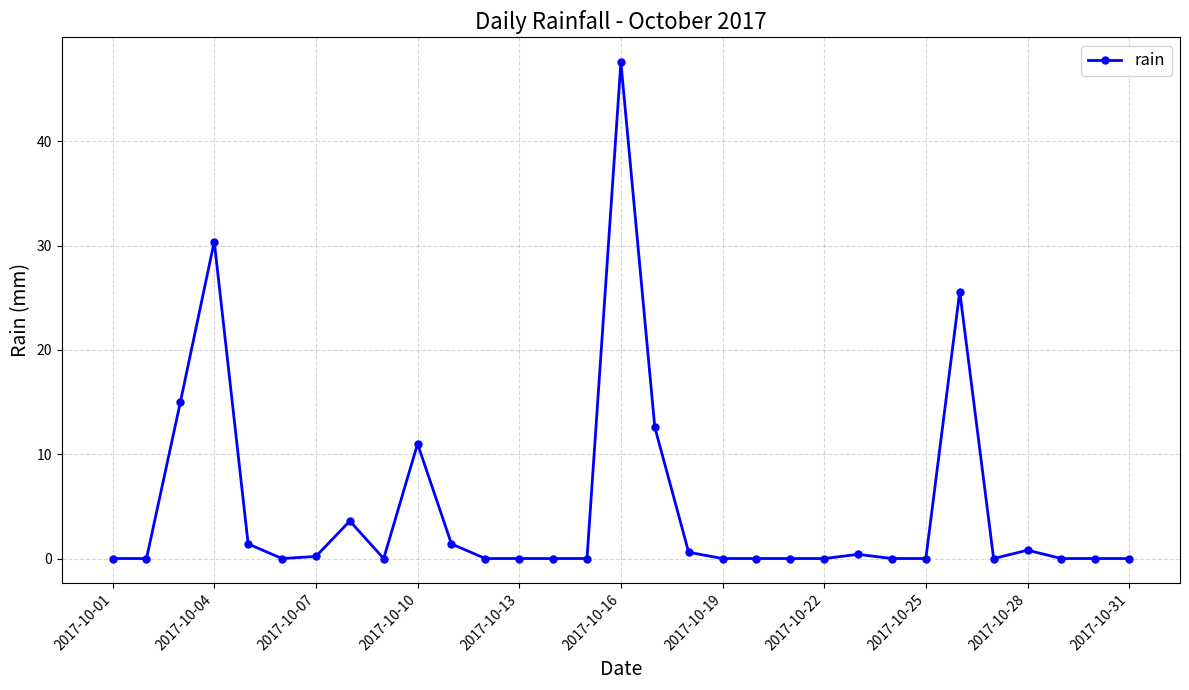

What is the maximum value shown in the chart?

47.6